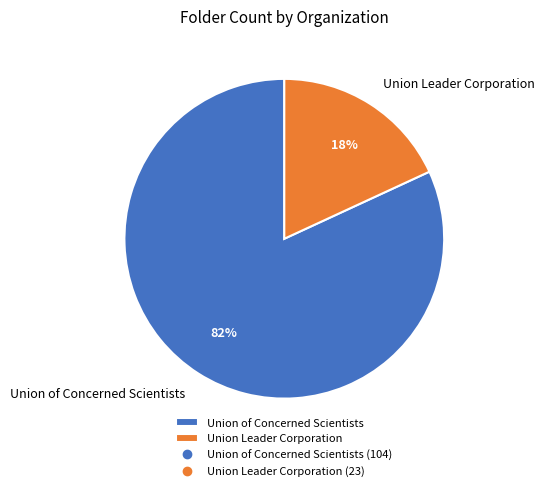

Rank the categories by value from highest to lowest.

Union of Concerned Scientists, Union Leader Corporation